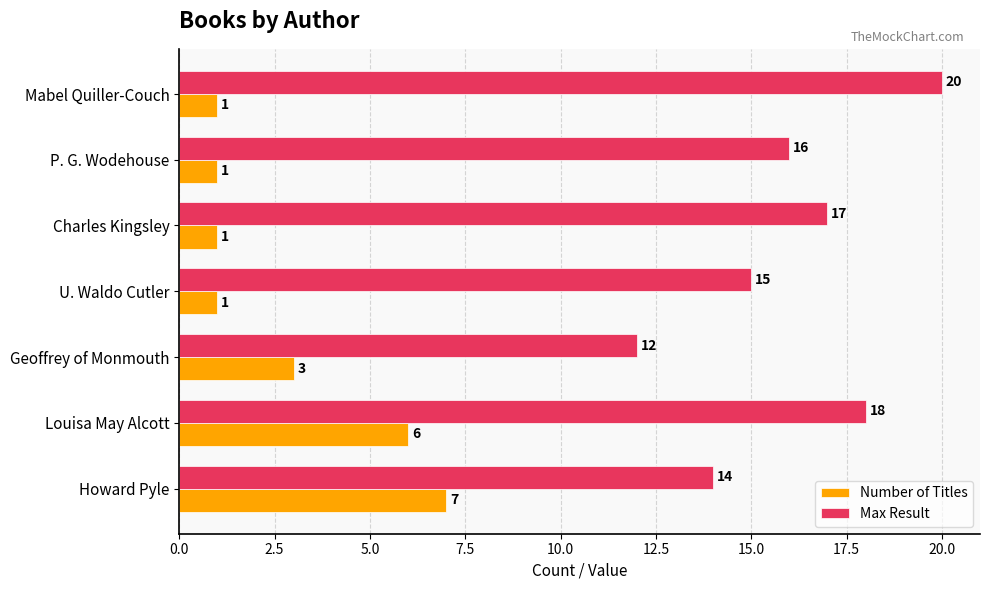

Which series has the widest spread of values?

Max Result